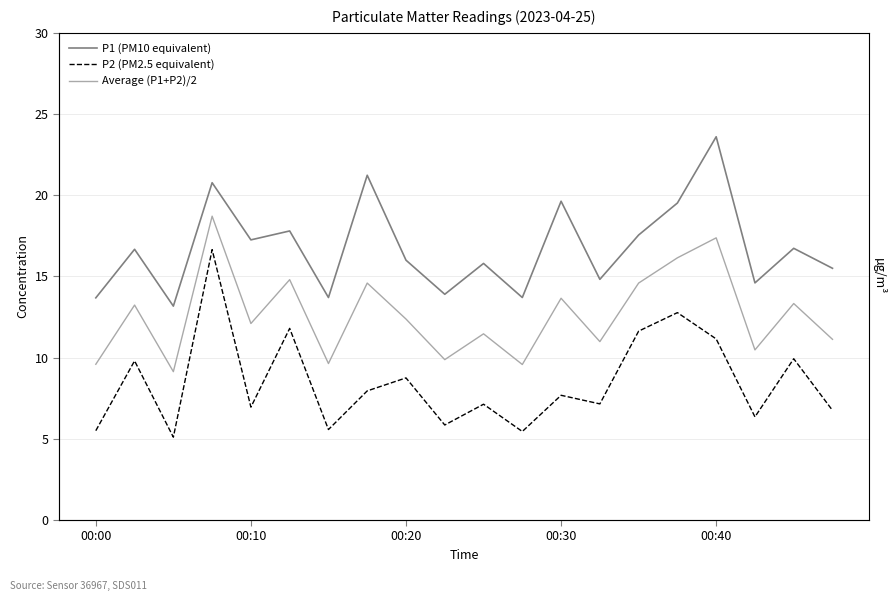

What is the difference between the maximum and minimum values in the P1 (PM10 equivalent) series?

10.4